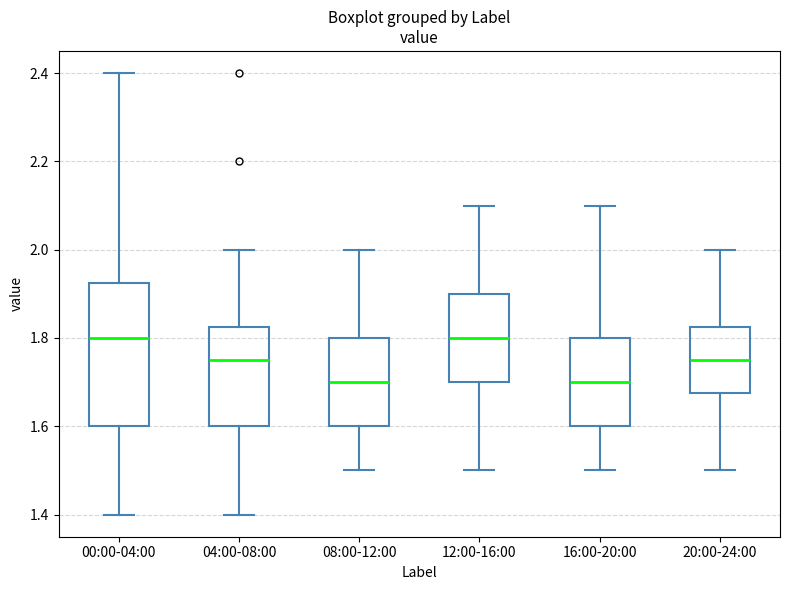

Where is the lower edge of the box for 08:00-12:00 on the y-axis? The values are not printed on the chart, so give them approximately, as read against the axis.

1.60